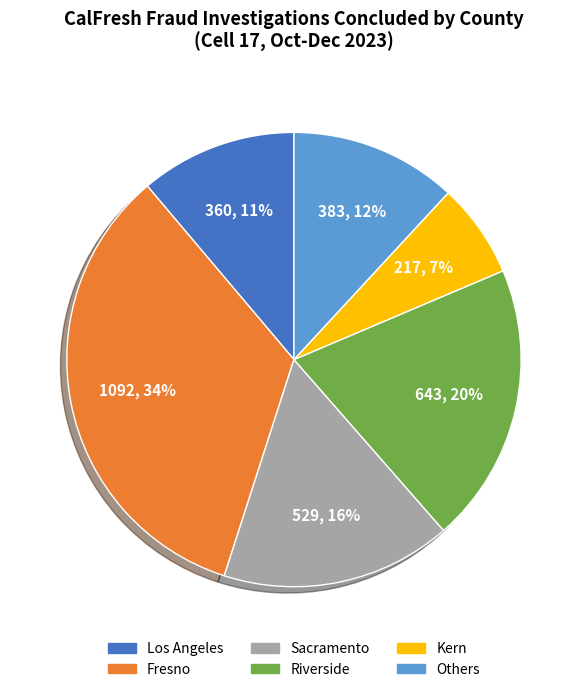

Does Fresno represent more than half of the total?

No